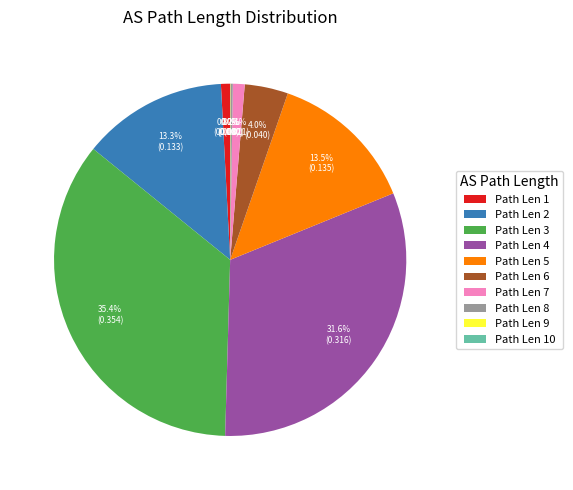

What is the largest slice in the pie chart?

Path Len 3